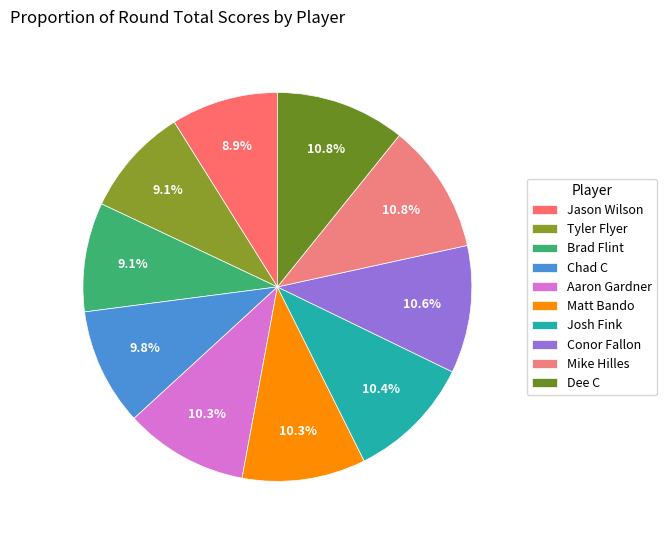

How many slices are in this pie chart?

10